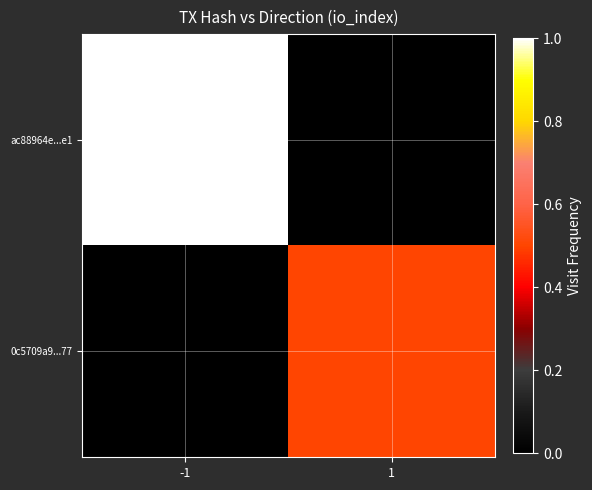

Which category has the lowest value in the 0c5709a9...77 series?

-1